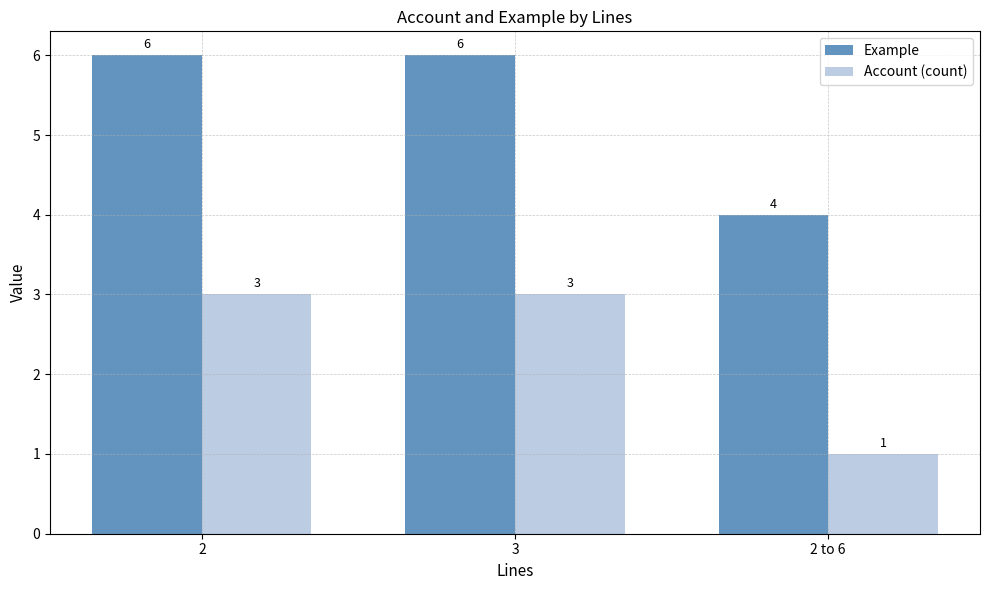

What is the average value of the Example series?

5